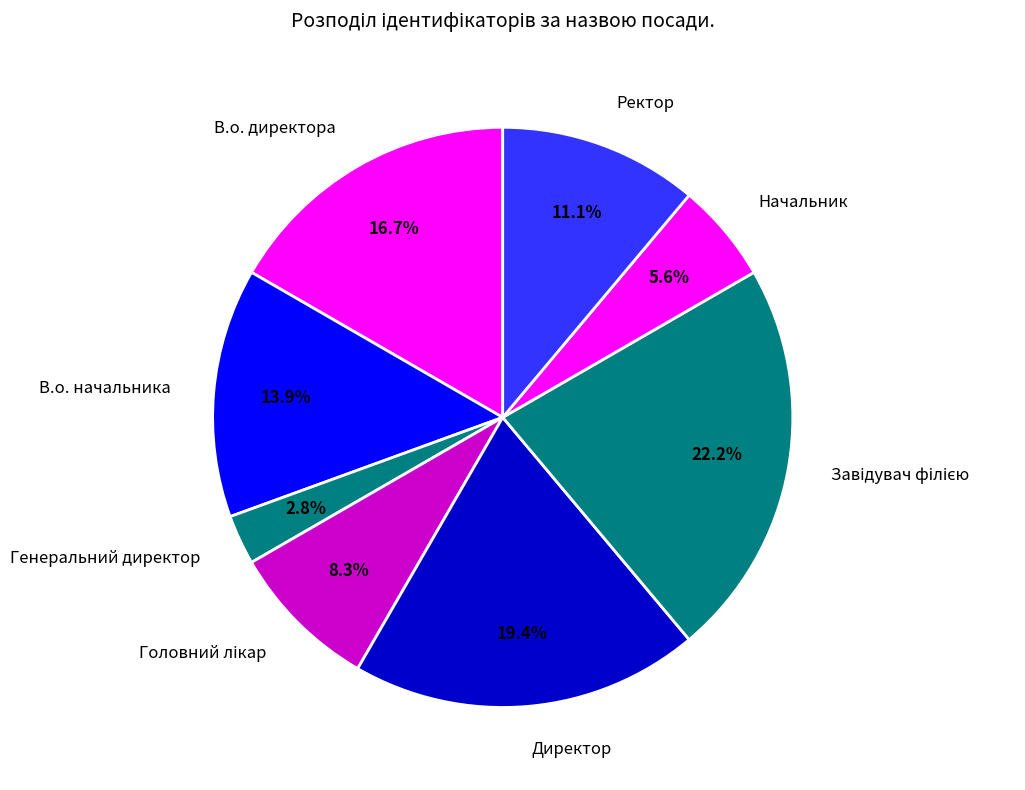

Combined, do Ректор and В.о. начальника account for over 50%?

No